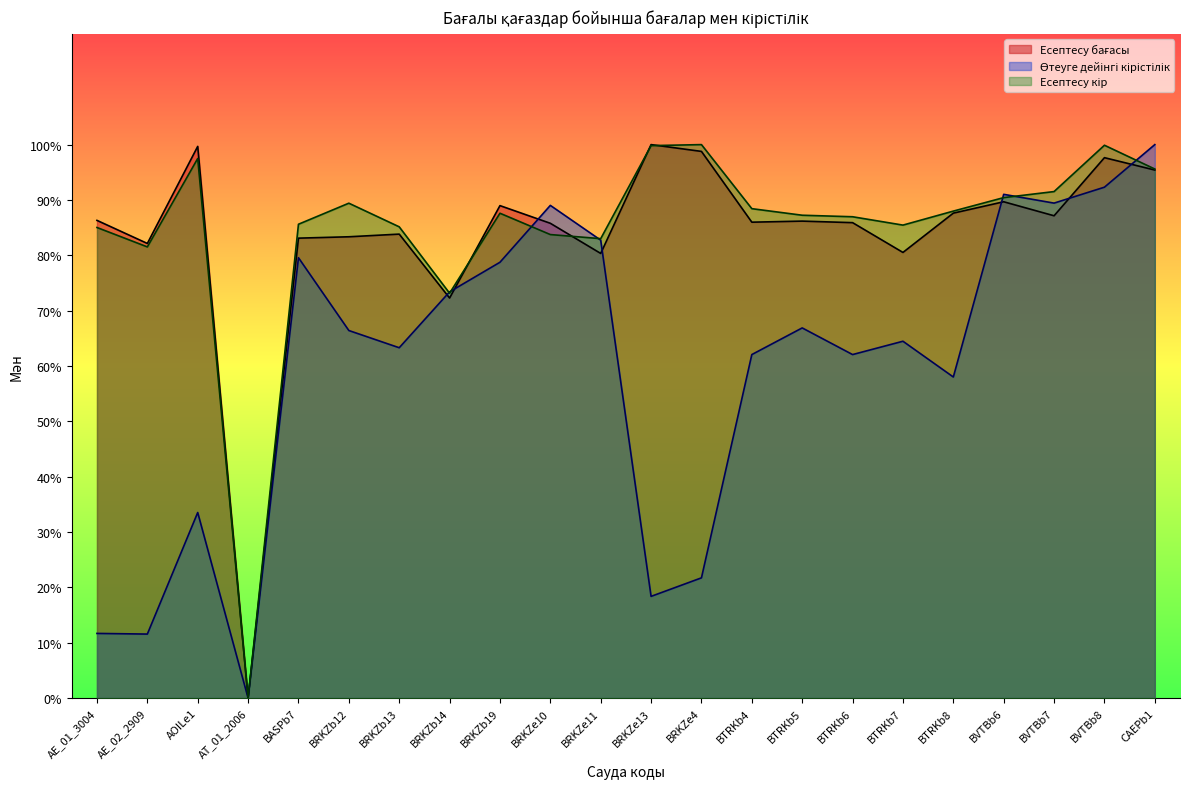

How many times do Есептесу бағасы and Есептесу кір cross each other?

4